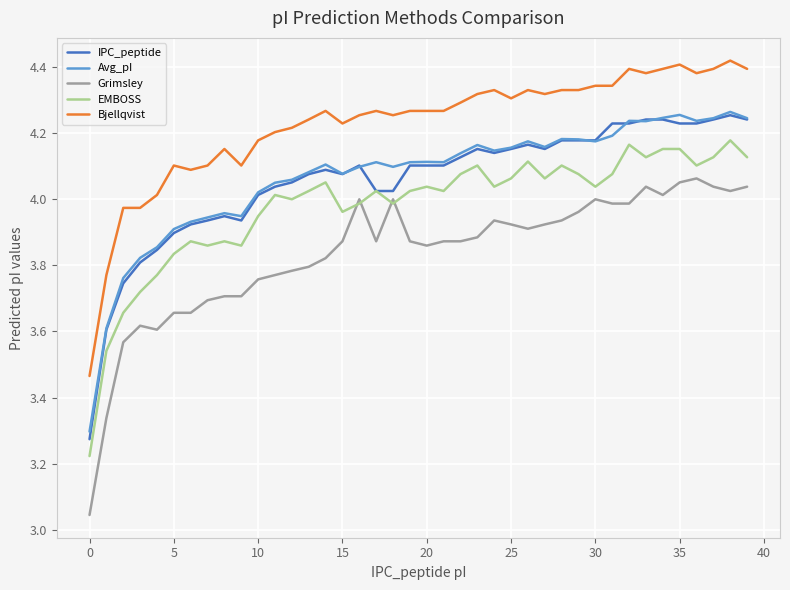

Does the chart display data point markers on the line(s)?

No